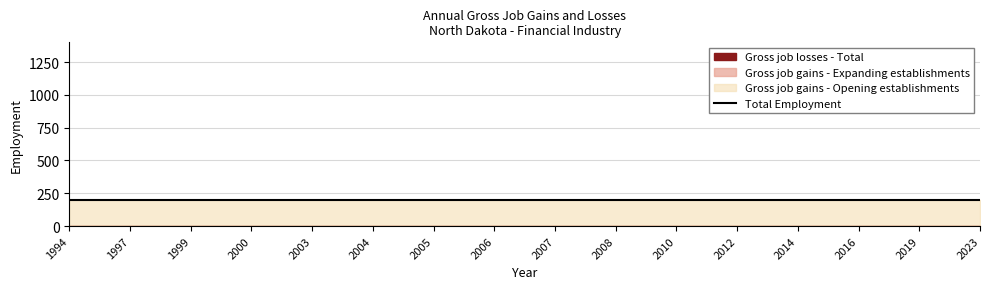

Which category has the lowest value in the Gross job gains - Expanding establishments series?

1994